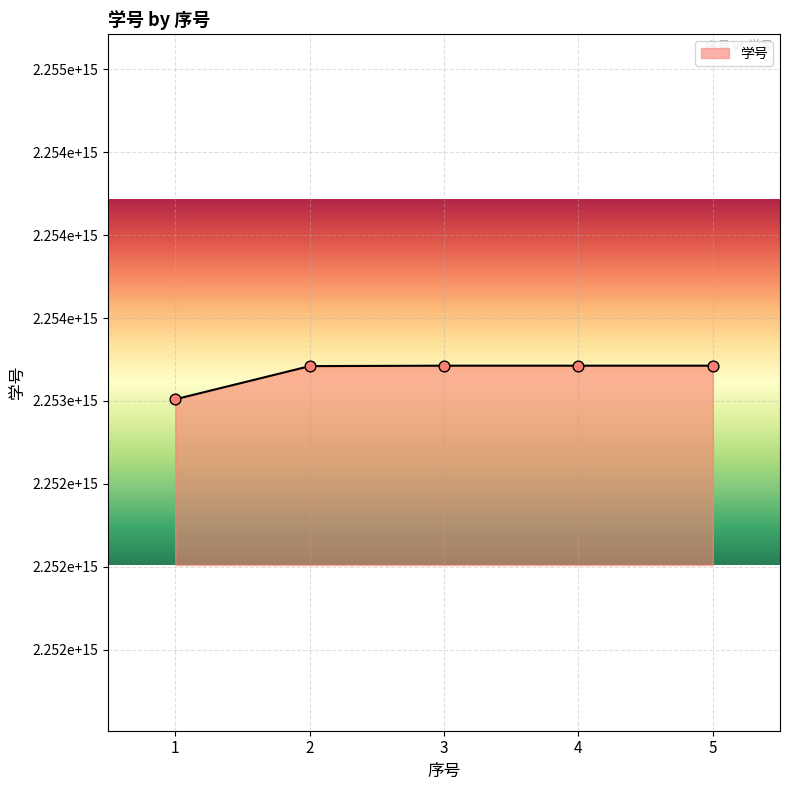

What is the ratio of the value at 1 to the value at 2?

1.0